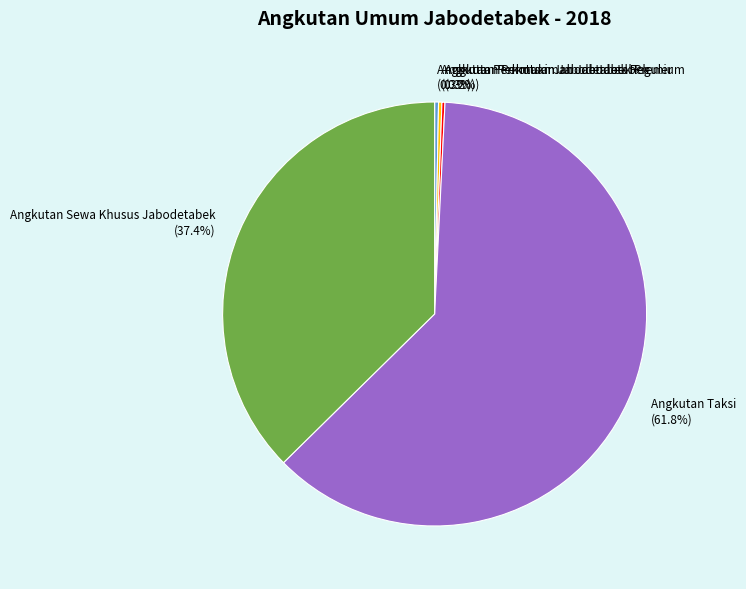

Which slice is the largest?

Angkutan Taksi